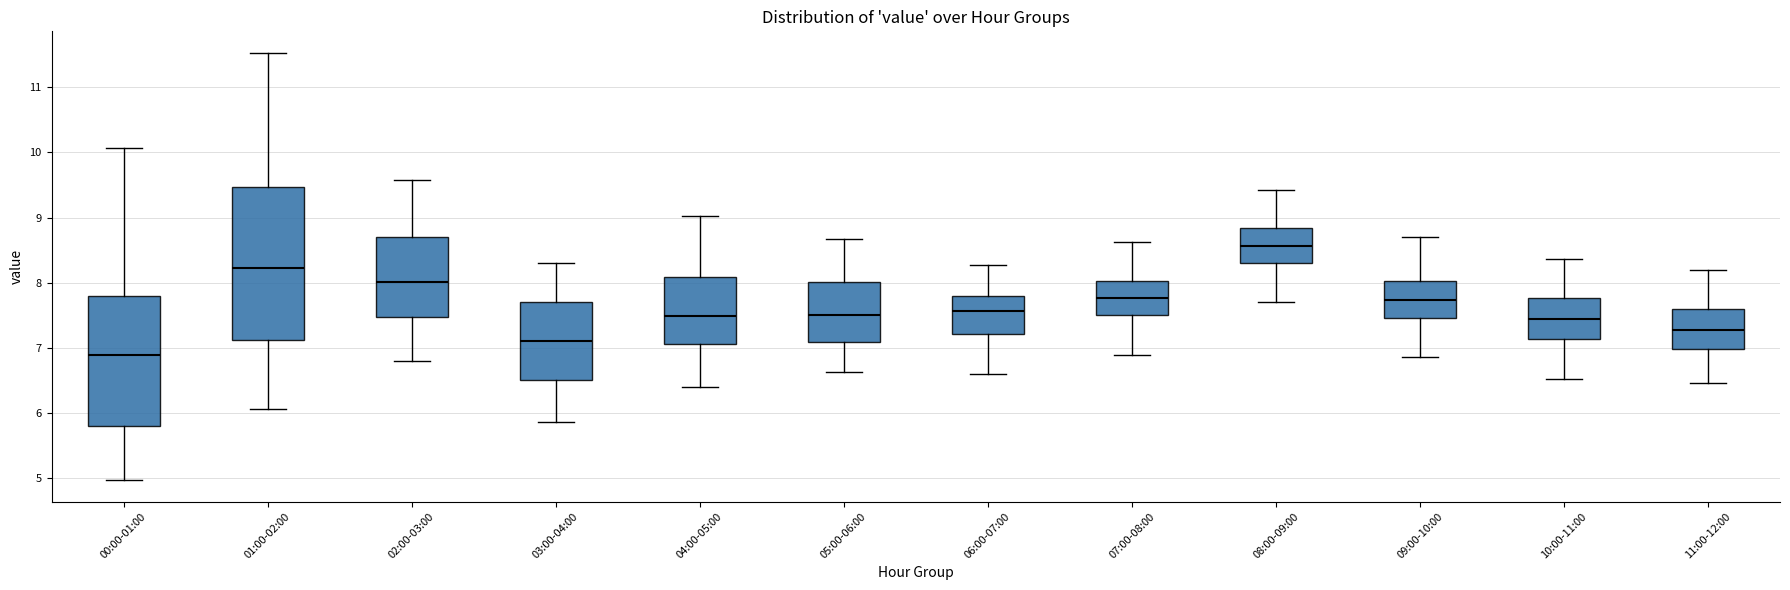

Where does the lower whisker of the box for 00:00-01:00 end on the y-axis? The values are not printed on the chart, so give them approximately, as read against the axis.

5.0